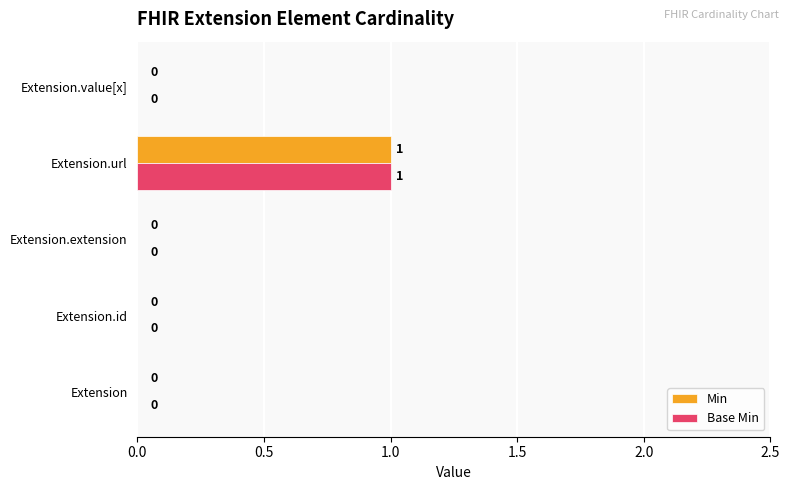

How many data points in Base Min are above 0?

1